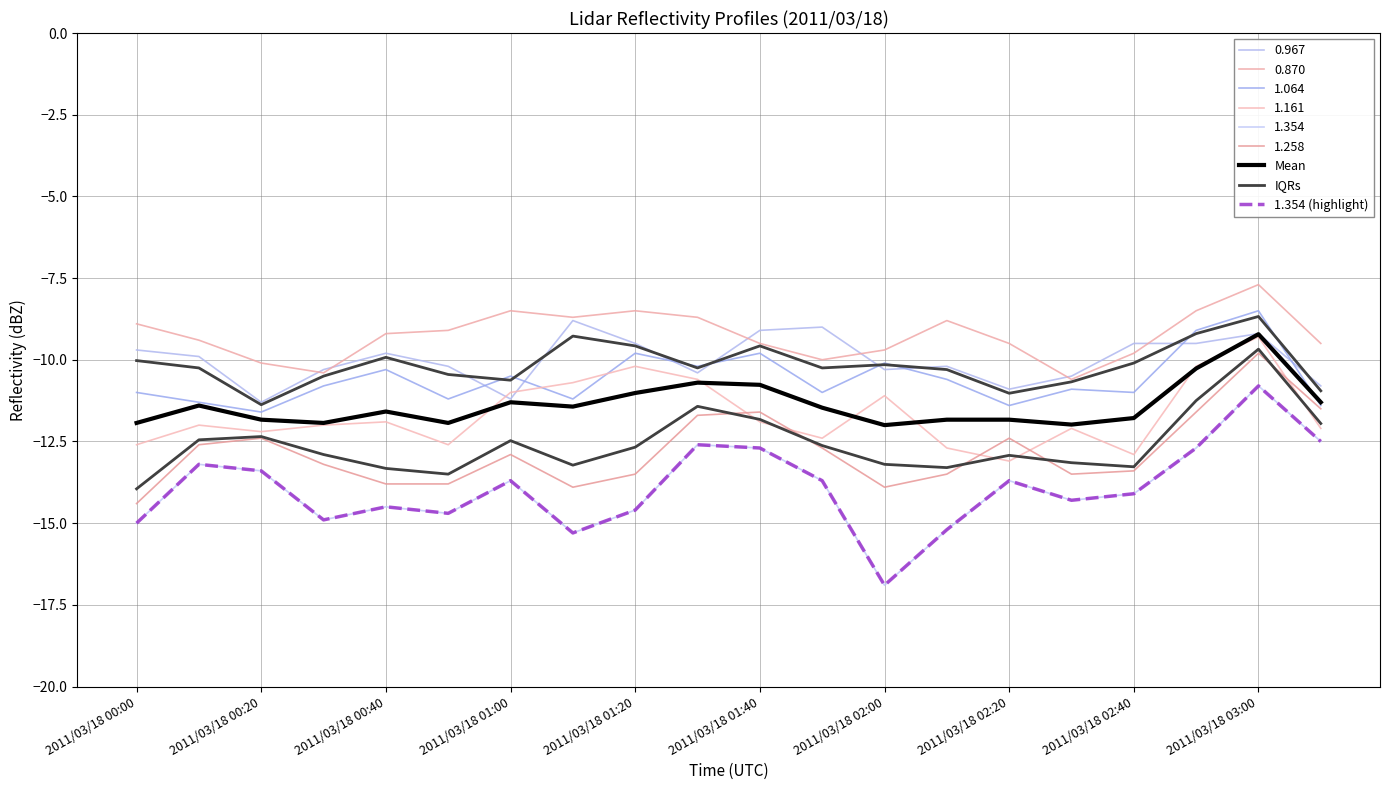

How many categories are shown in the chart?

20